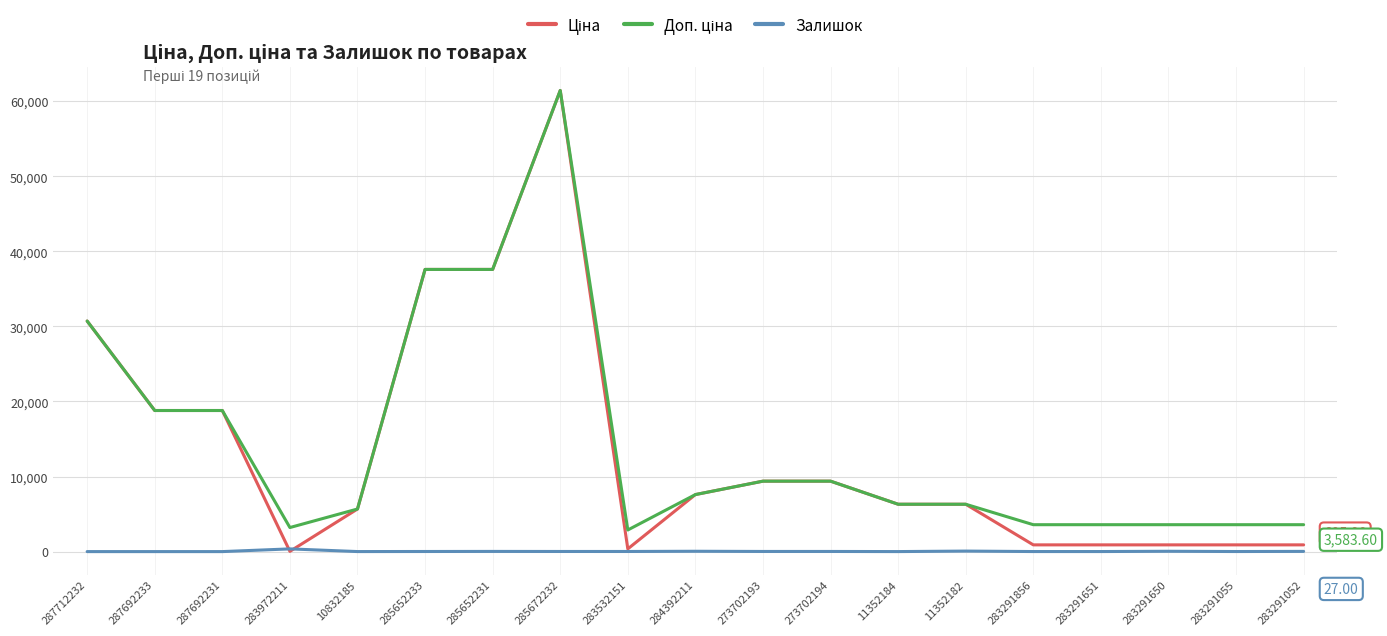

Rank the series by their maximum value, from lowest to highest.

Залишок, Ціна, Доп. ціна